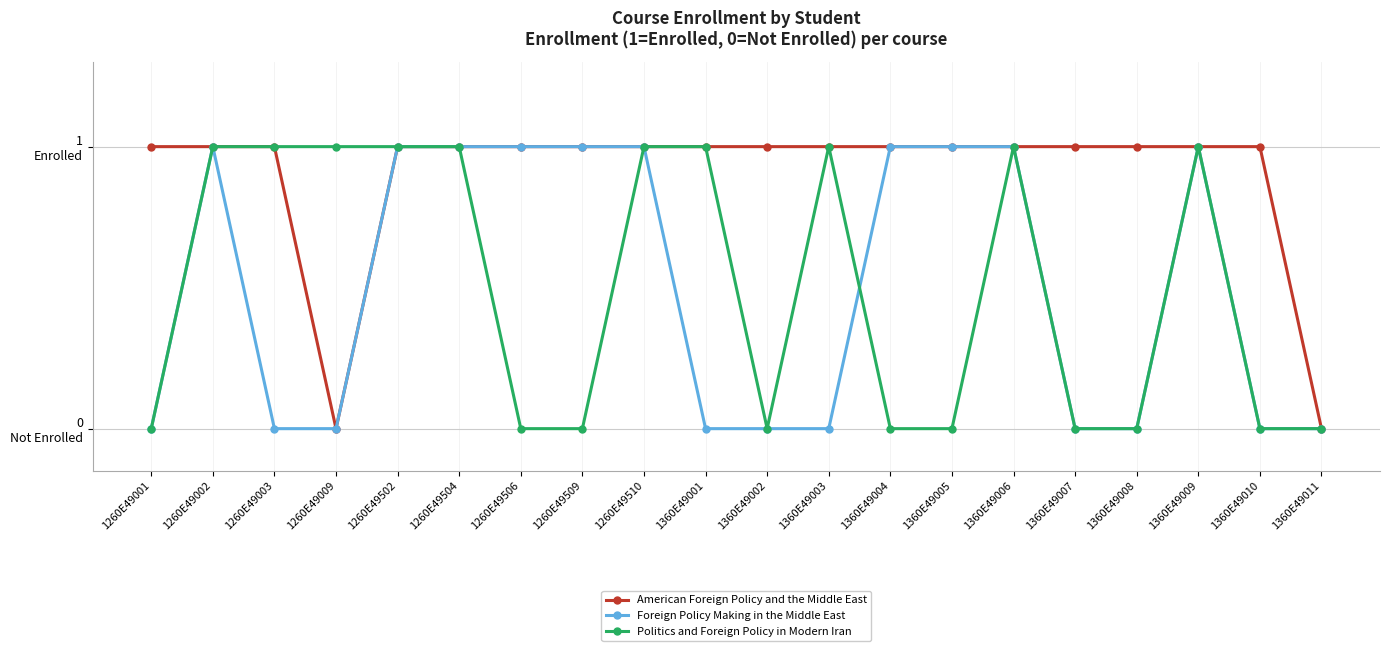

What is the label of the 18th point from the left?

1360E49009